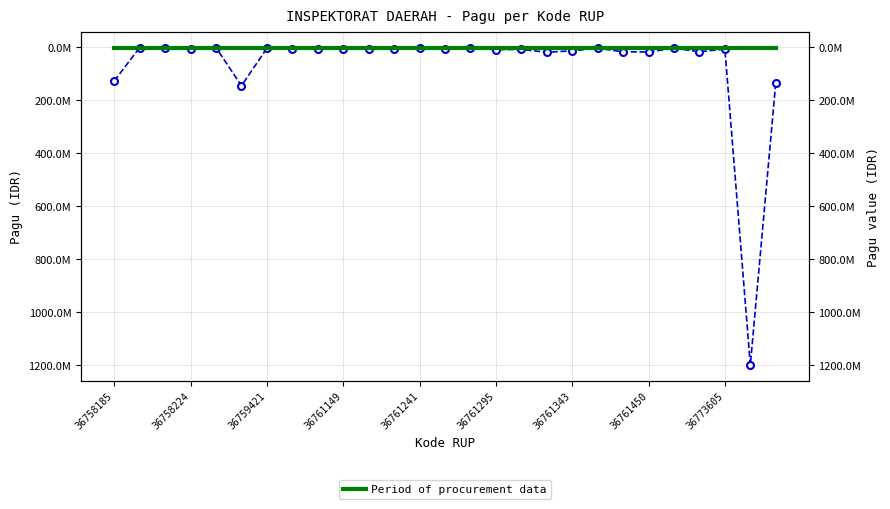

What is the value of the Period of procurement data point at the 20th from the left?

184000